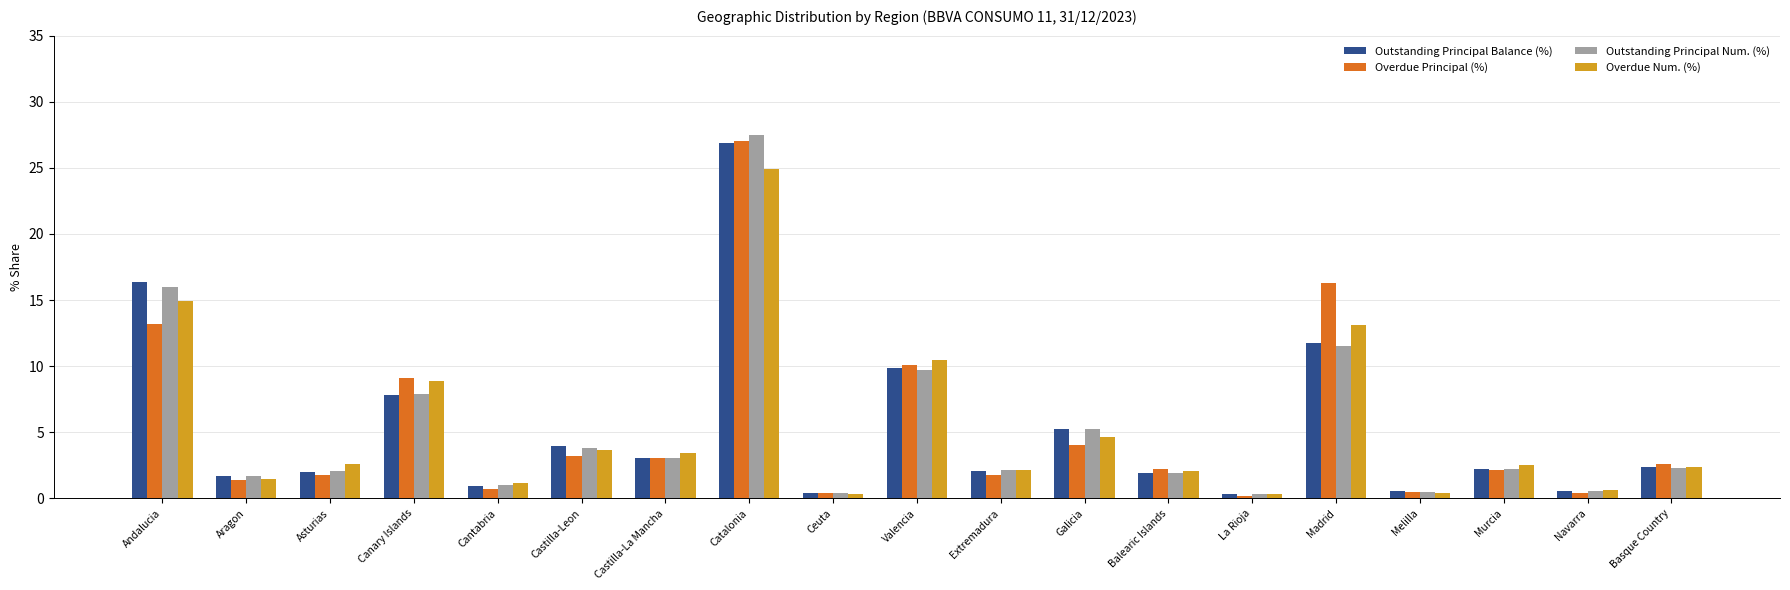

How many bars are there in total?

76